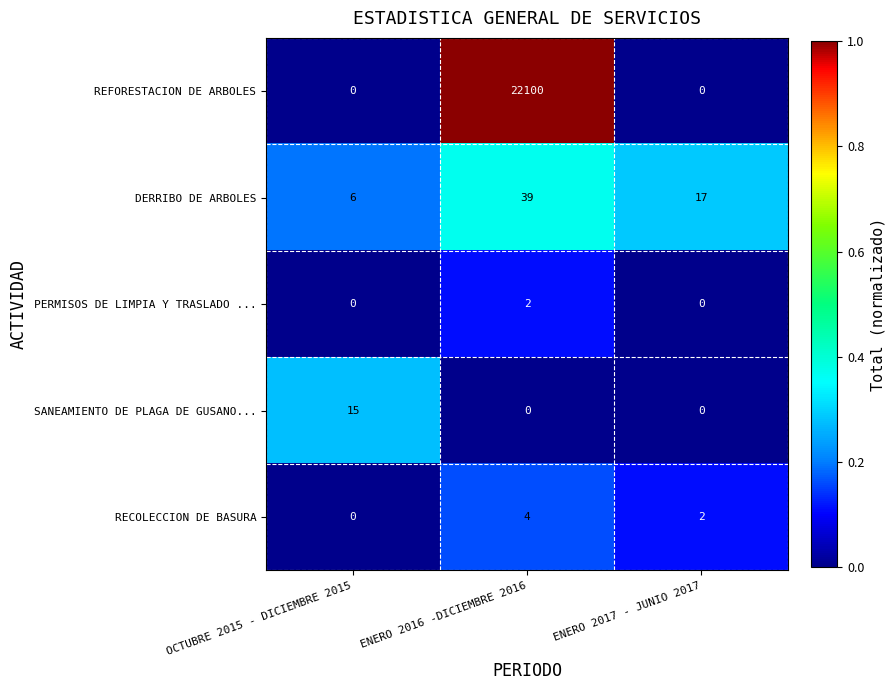

How many PERMISOS DE LIMPIA Y TRASLADO ... values are between 0 and 2?

3